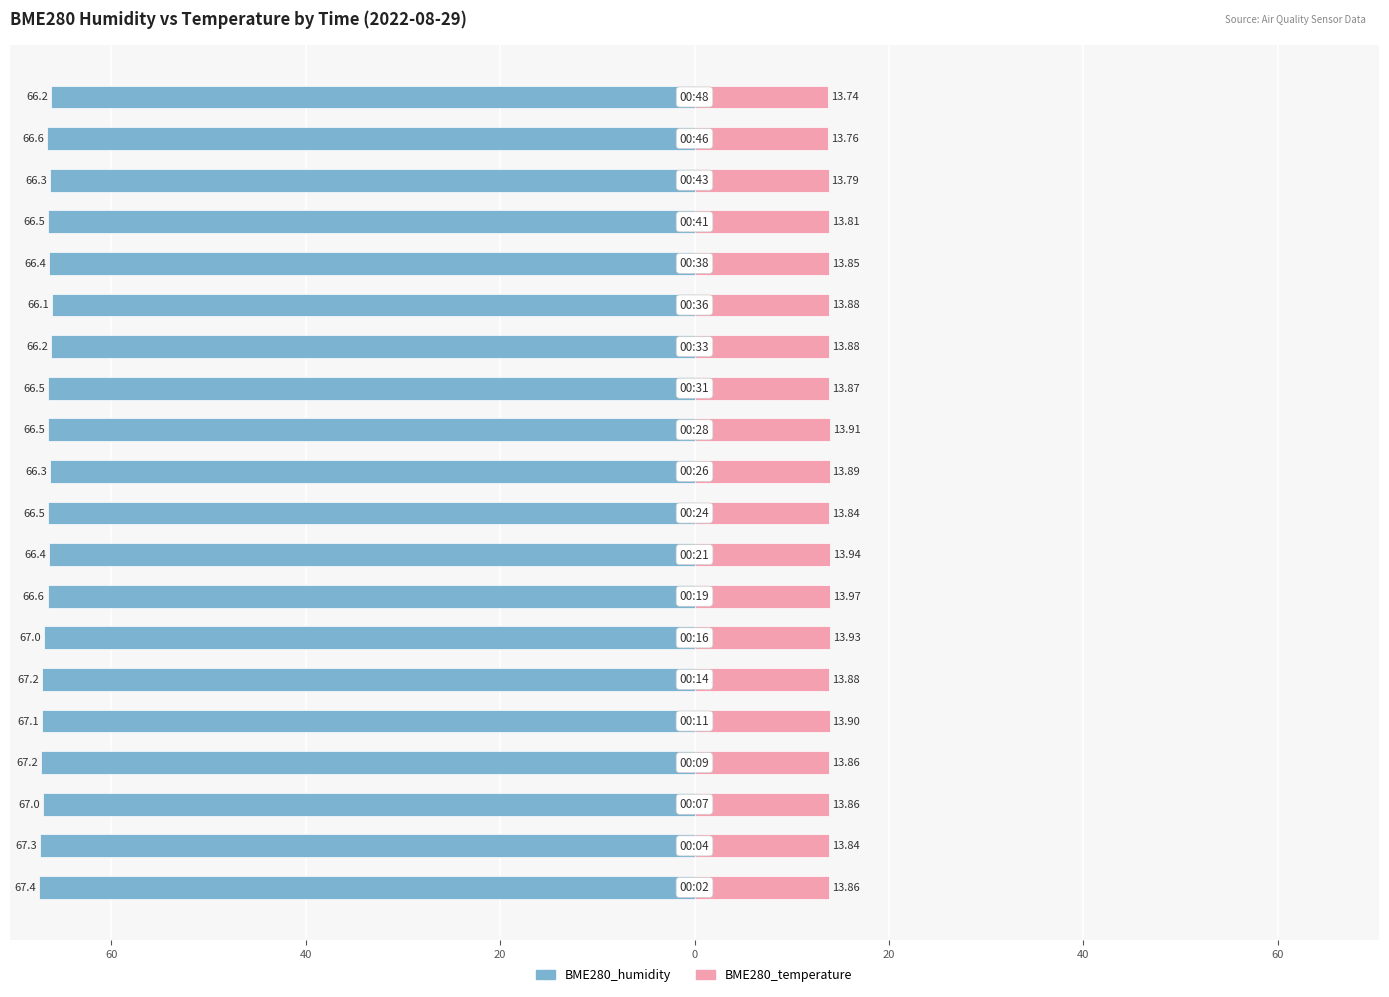

Which series changed the most between 20 and 17?

BME280_humidity